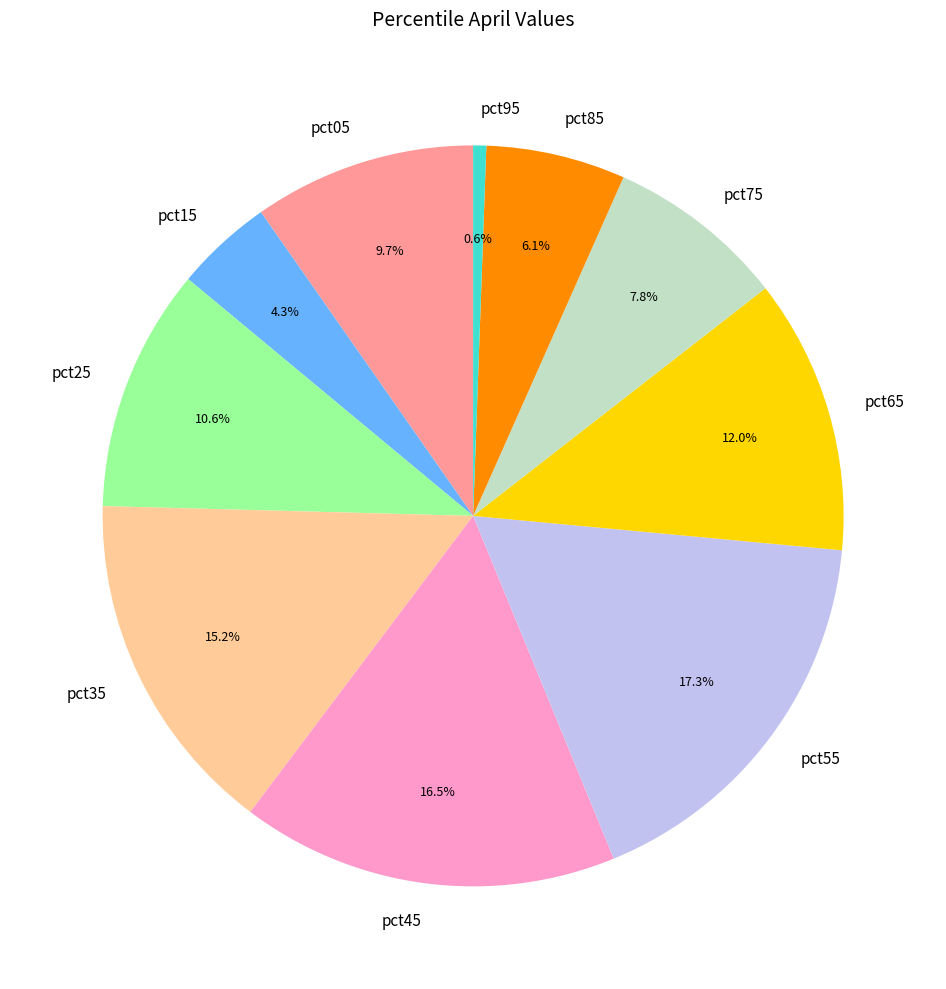

What percentage is the pct15 slice, to the nearest percent?

4%